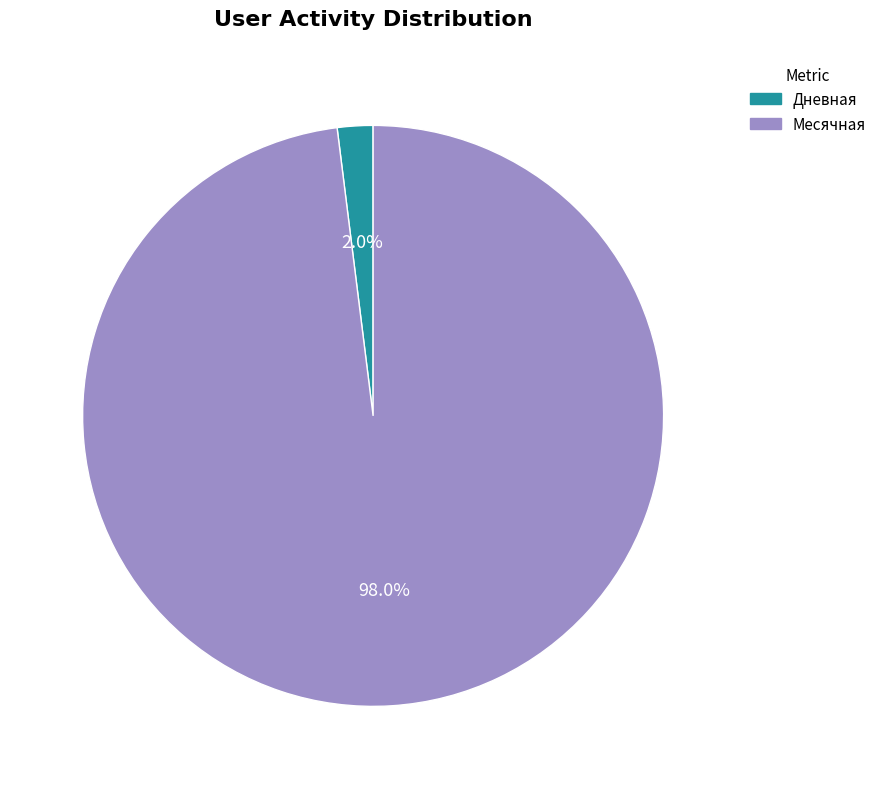

Which category has the smallest portion of the pie?

Дневная